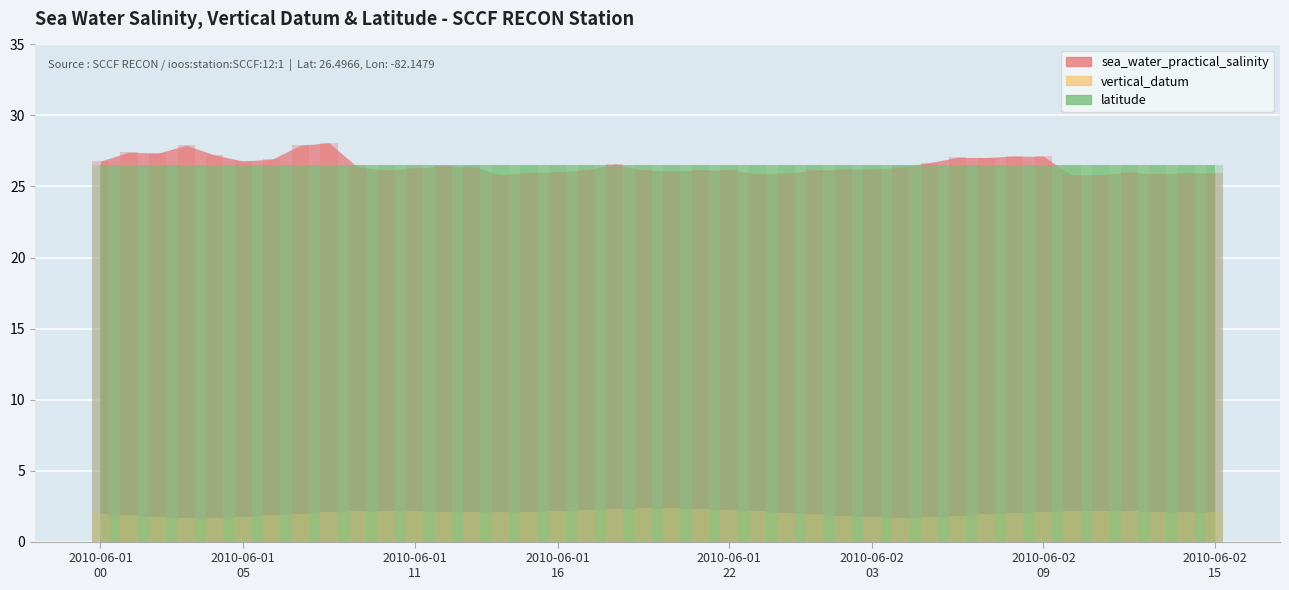

The value of vertical_datum at 2010-06-01T03 is 1.7. True or false?

True